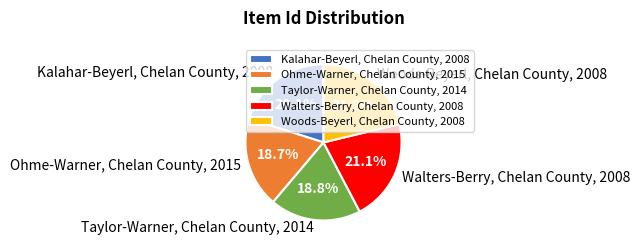

Between Walters-Berry, Chelan County, 2008 and Kalahar-Beyerl, Chelan County, 2008, which is larger?

Walters-Berry, Chelan County, 2008